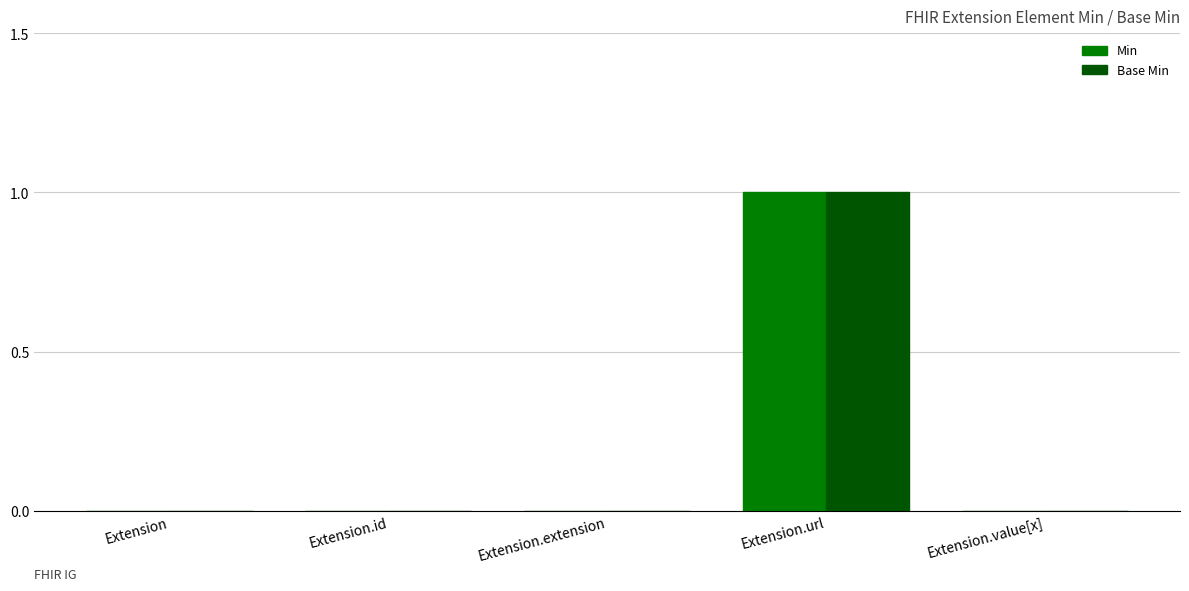

Is the value of Min at Extension.value[x] greater than the value of Base Min at Extension.url?

No